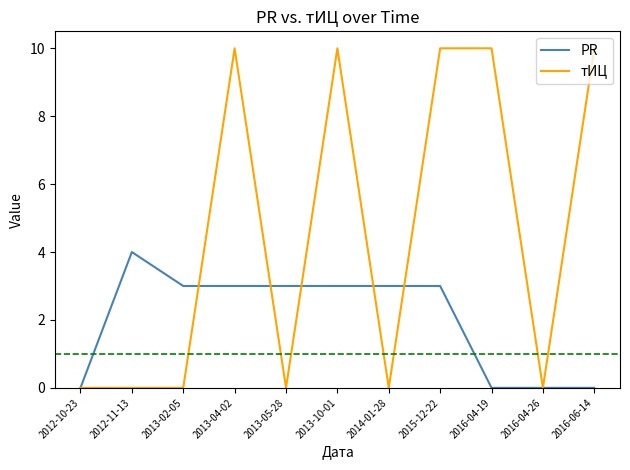

Reading right to left, what are all the values shown in this chart?

PR: 0	0	0	3	3	3	3	3	3	4	0
тИЦ: 10	0	10	10	0	10	0	10	0	0	0